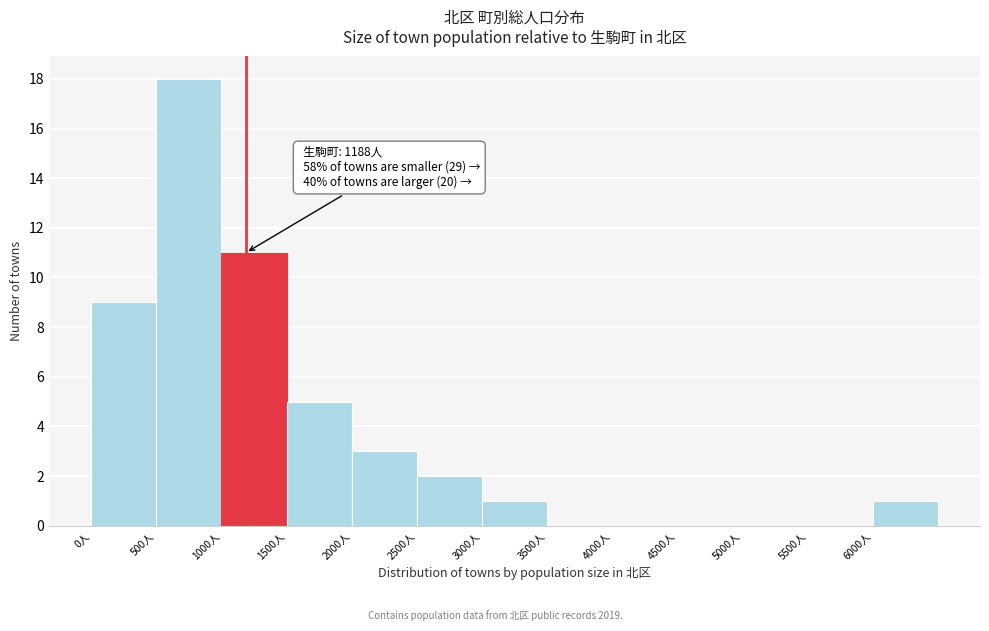

Over which range of the x-axis is the bar tallest?

500 to 1000